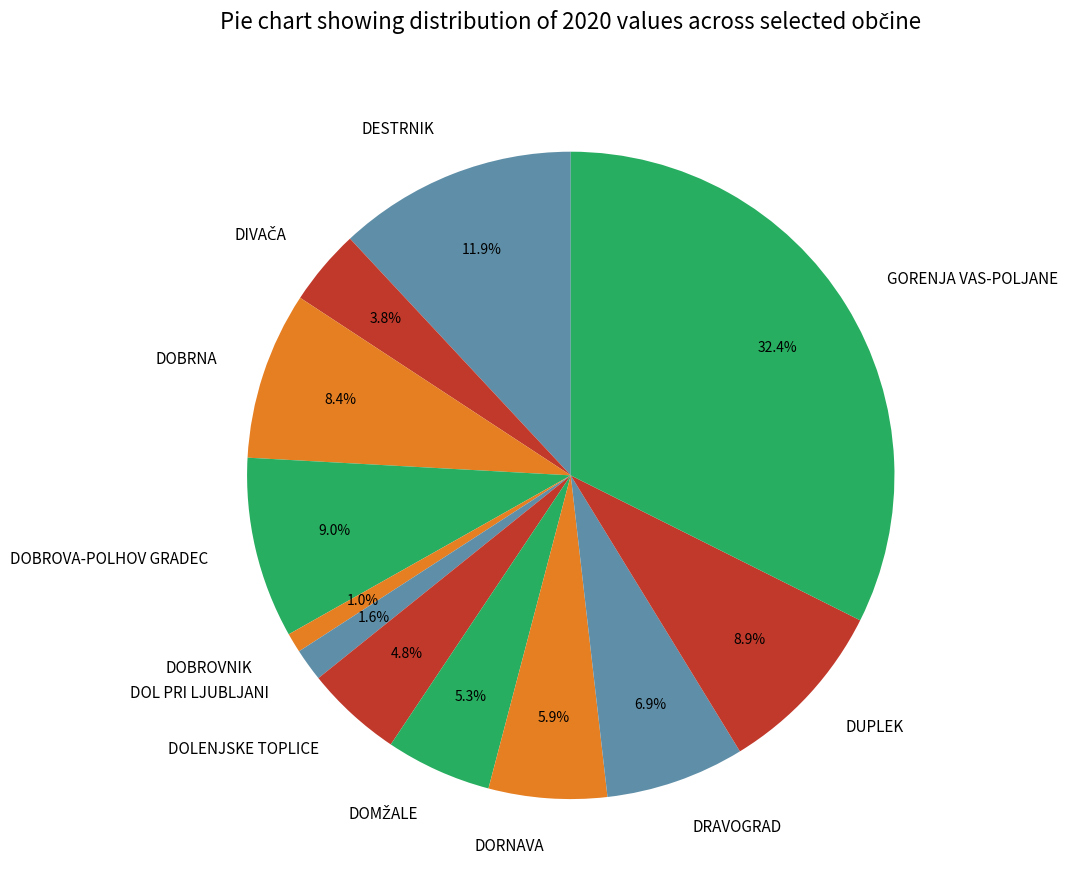

Does DOBROVNIK represent more than half of the total?

No